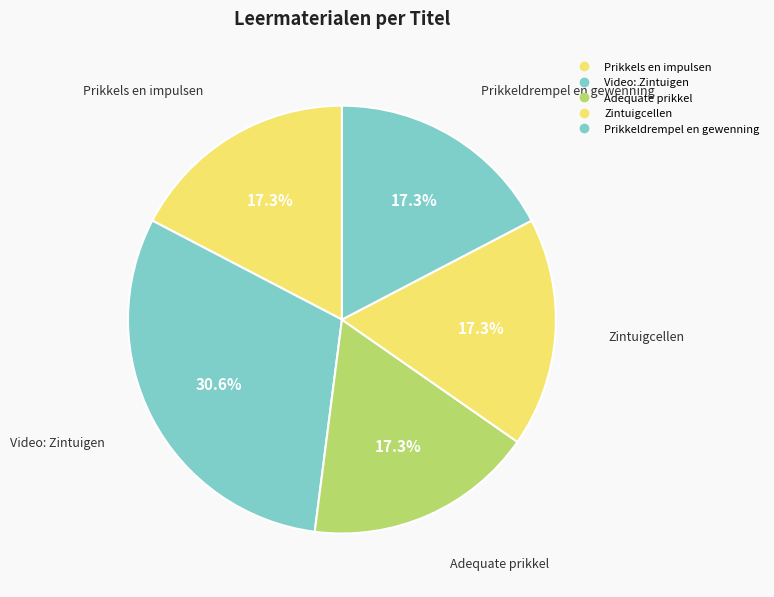

Which category has the smallest portion of the pie?

Prikkels en impulsen